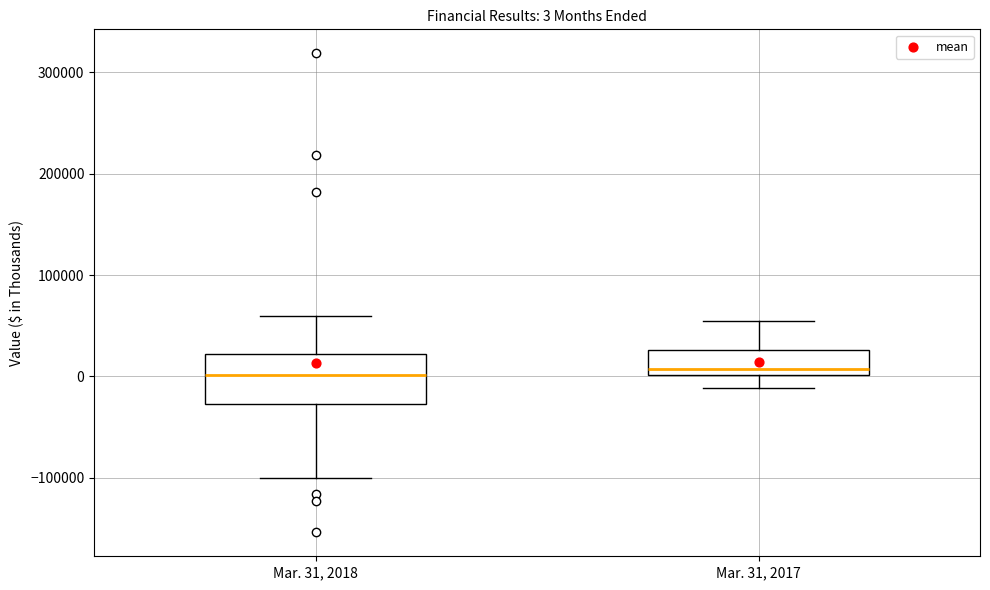

Which box is the tallest, from its lower edge to its upper edge?

Mar. 31, 2018